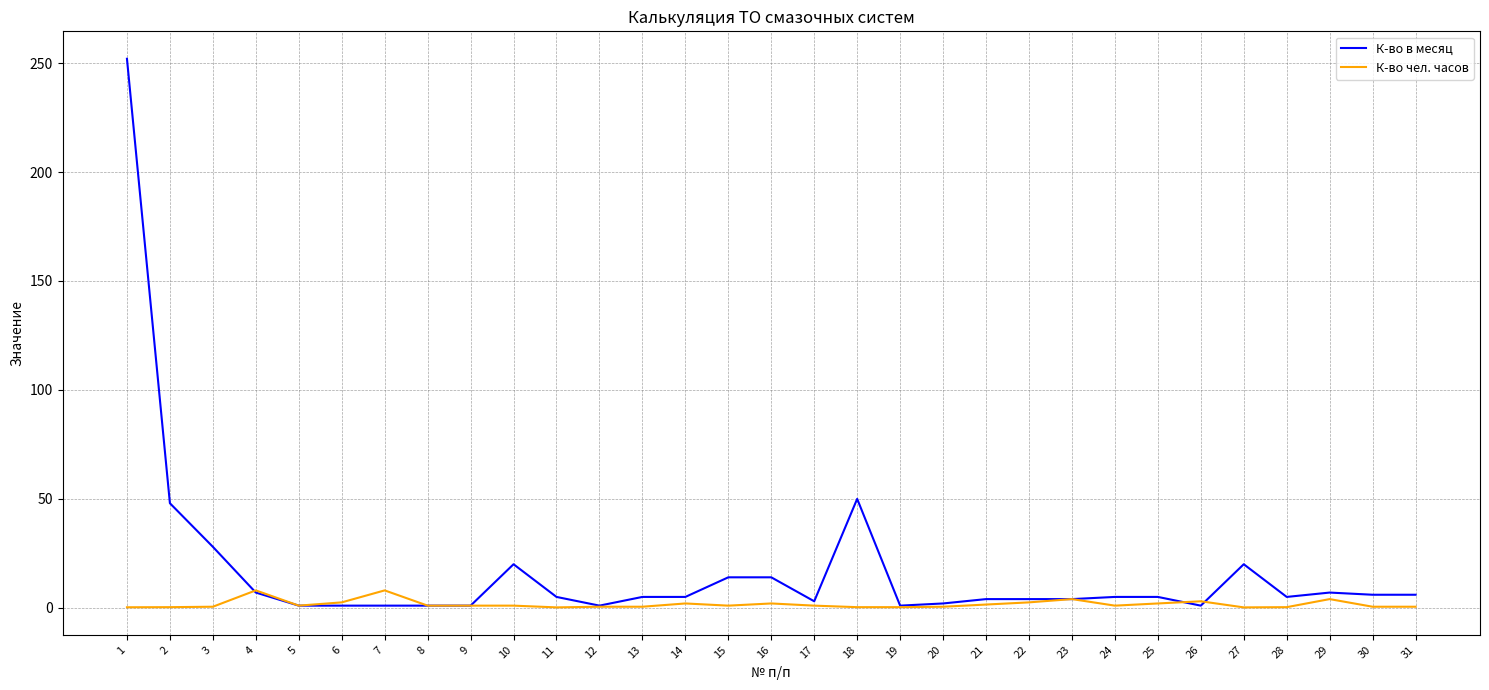

Is it true that К-во в месяц equals 5.0 at 24?

True